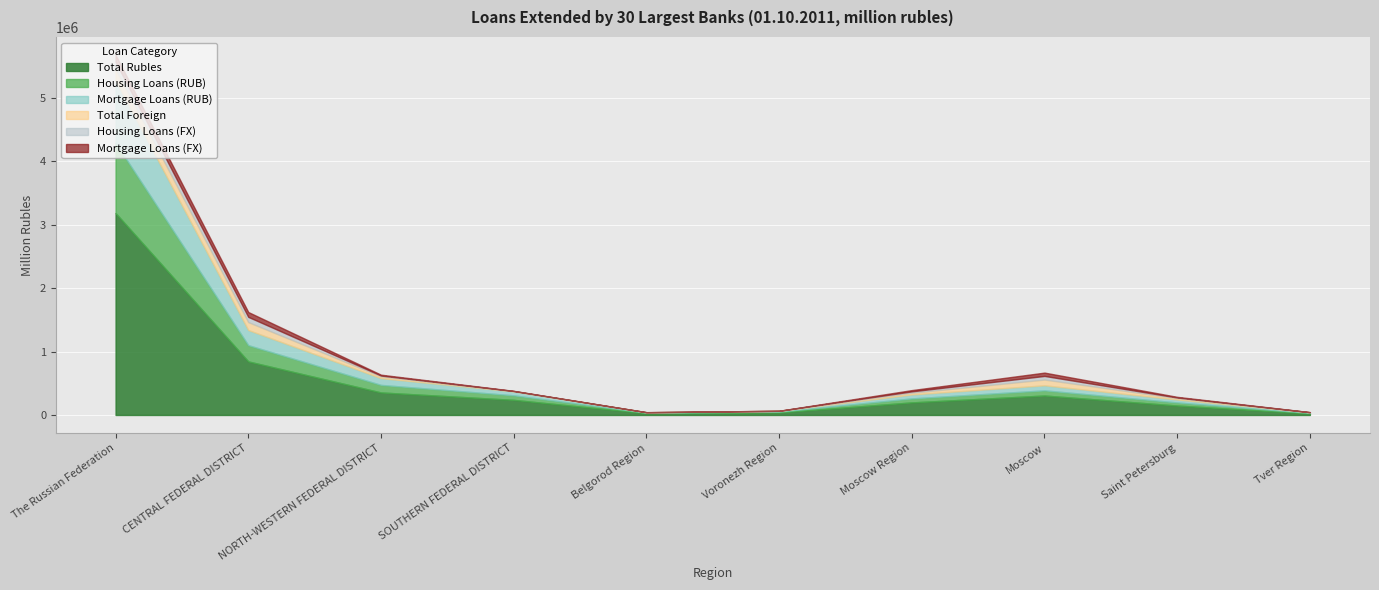

True or false: Housing Loans (FX) and Total Rubles intersect in this chart.

False